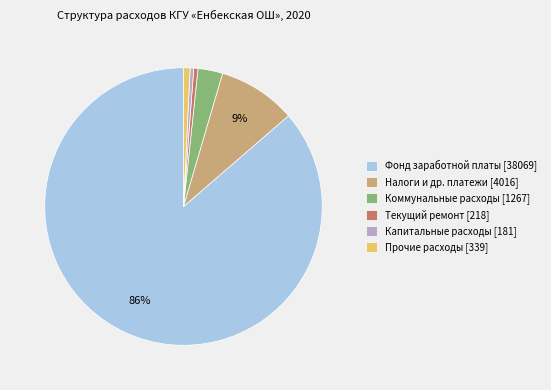

Count the number of slices in the pie.

6